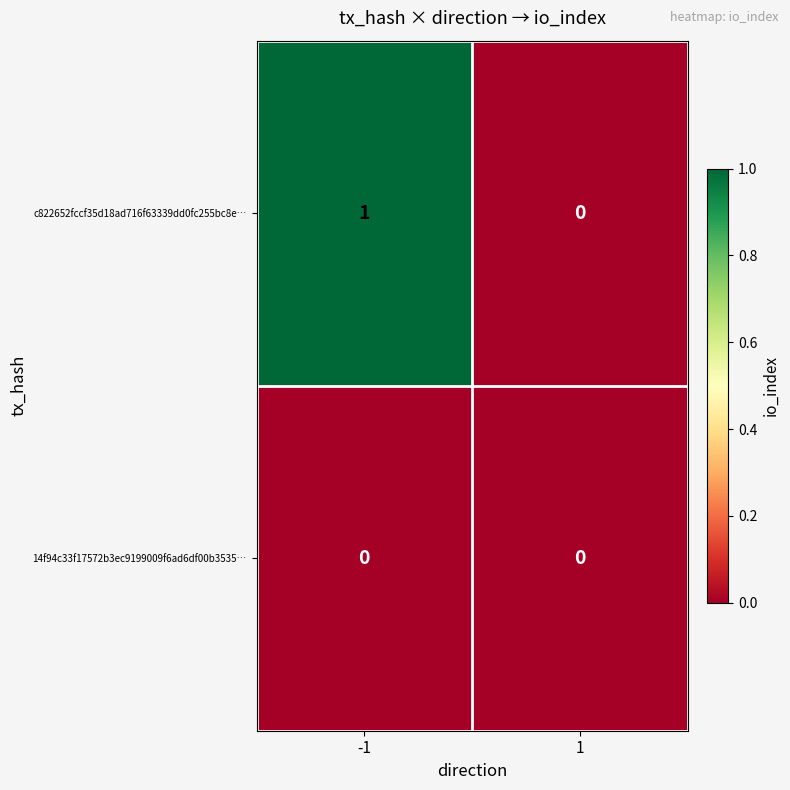

Reading right to left, extract all data points from this chart.

c822652fccf35d18ad716f63339dd0fc255bc8e…: 1=0	-1=1
14f94c33f17572b3ec9199009f6ad6df00b3535…: 1=0	-1=0